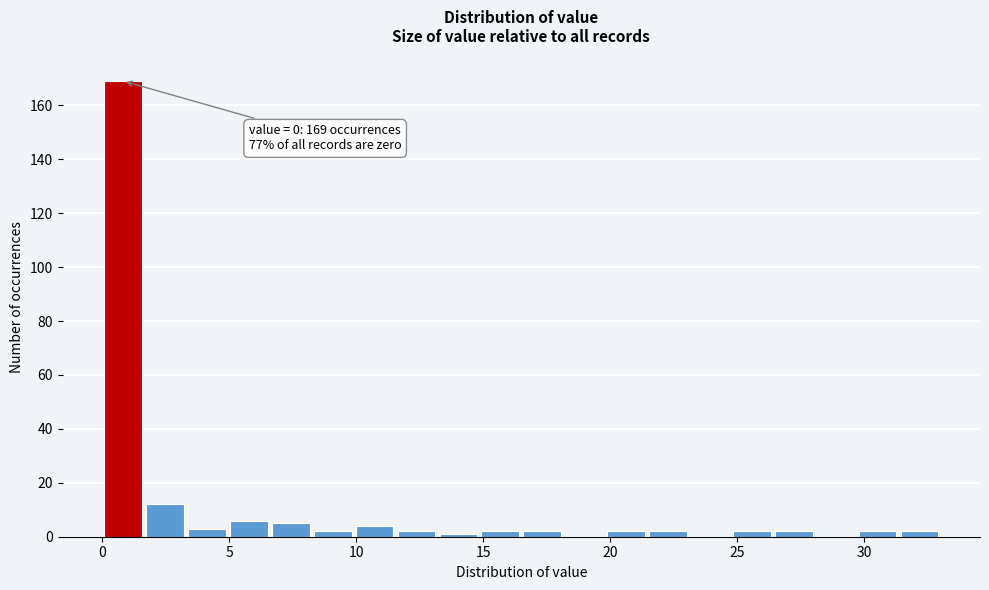

Around what value on the x-axis is the tallest bar? Give the approximate position of its centre, as read against the axis.

1.0